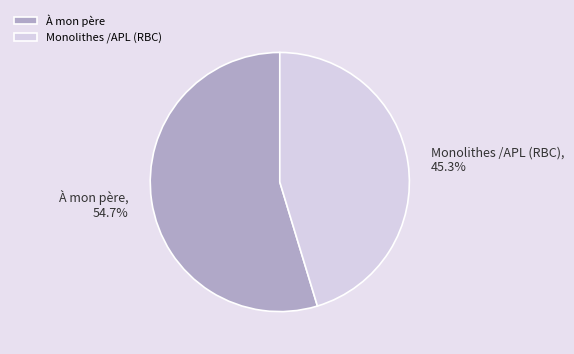

To the nearest percent, what is the difference between the largest and smallest slice percentages?

9%